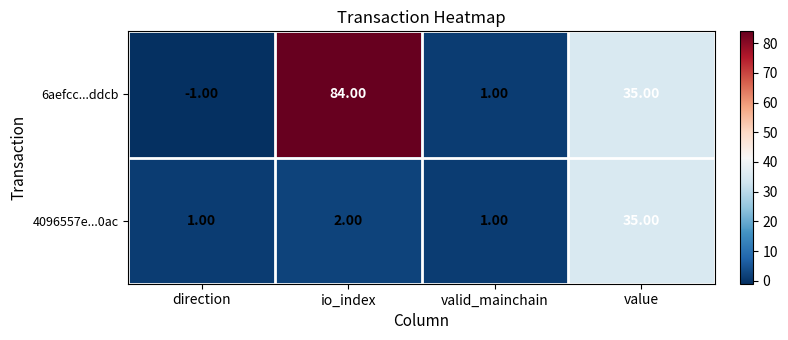

Which series has the largest range (max minus min)?

6aefcc...ddcb